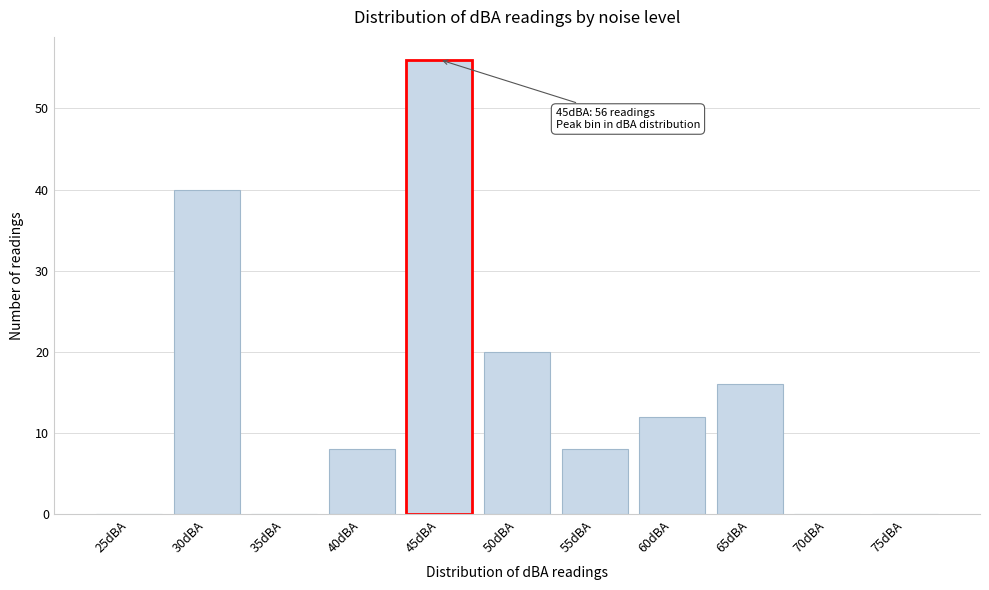

Reading left to right, what are all the values shown in this chart?

25dBA=0	30dBA=40	35dBA=0	40dBA=8	45dBA=56	50dBA=20	55dBA=8	60dBA=12	65dBA=16	70dBA=0	75dBA=0